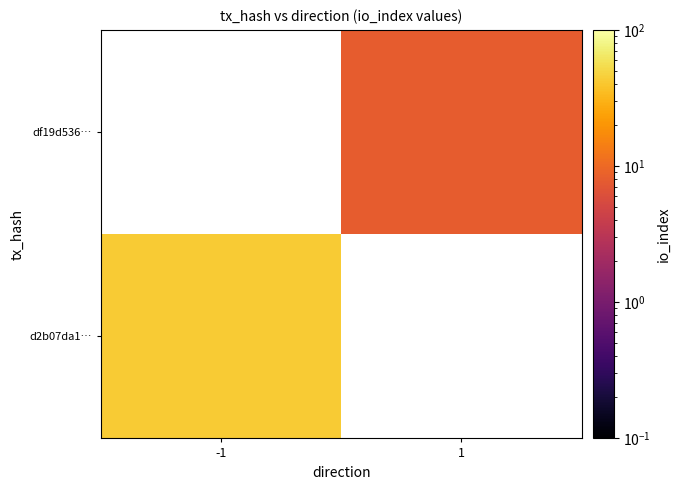

Count the number of categories in the chart.

2